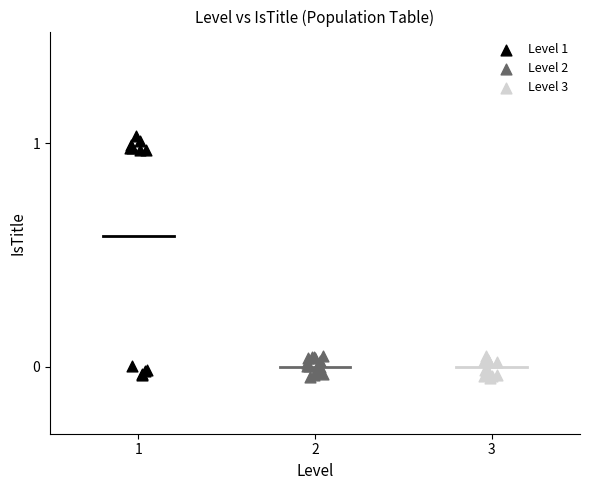

Which series reaches the maximum Y coordinate?

Level 1